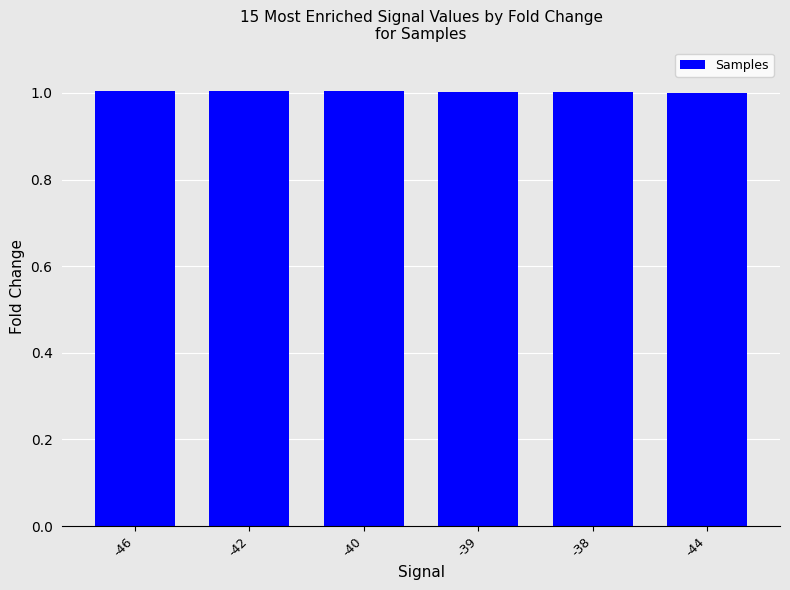

How many values are between 1 and 2?

6